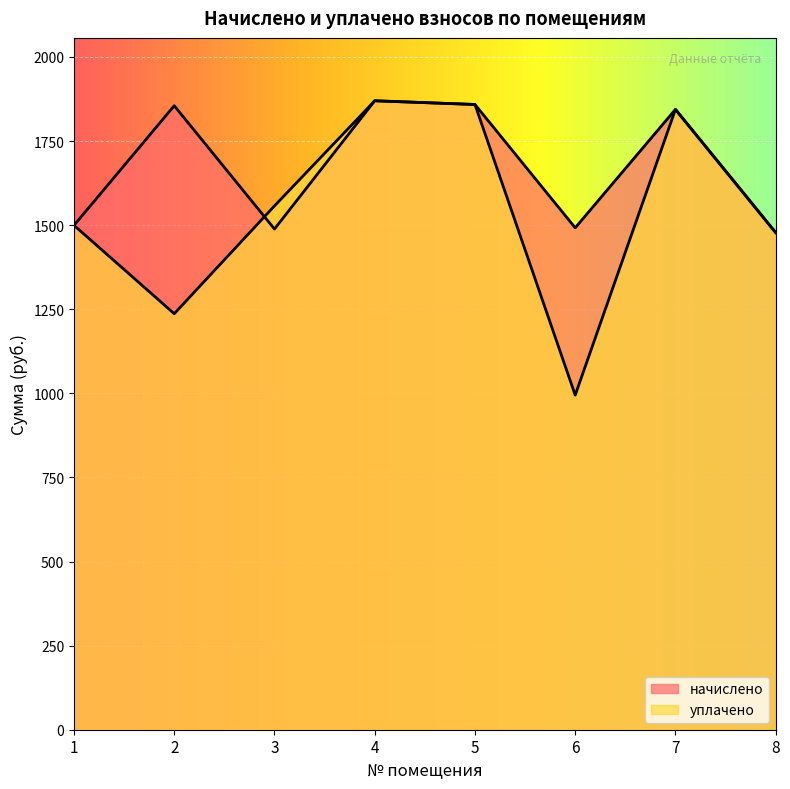

Is it true that уплачено equals 1290.2 at 7?

False